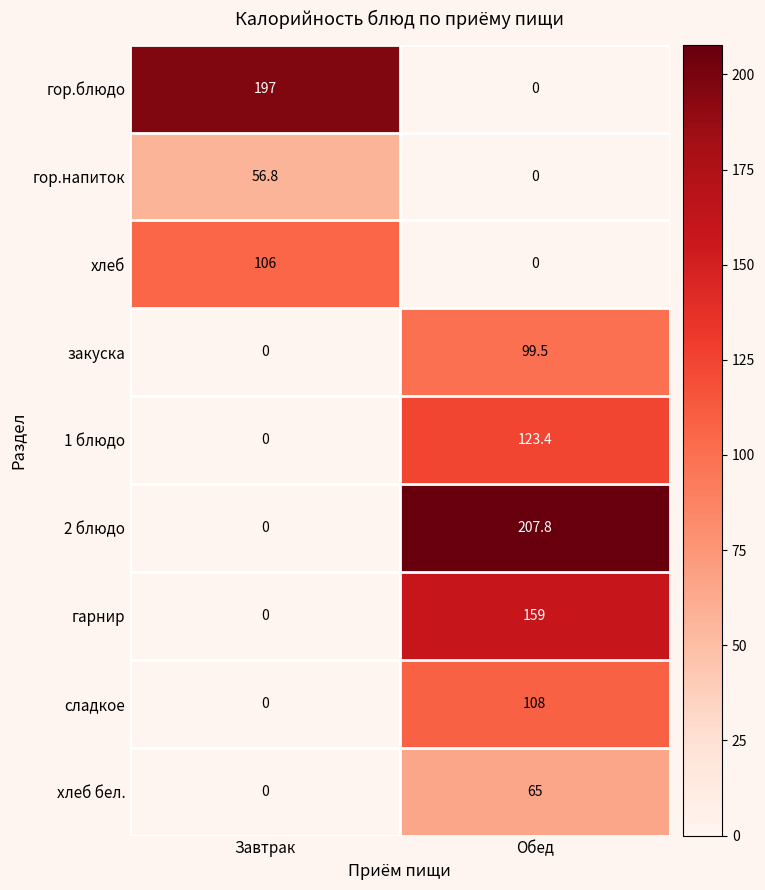

Reading left to right, list all the values displayed in this chart.

гор.блюдо: 197.0	0.0
гор.напиток: 56.8	0.0
хлеб: 106.0	0.0
закуска: 0.0	99.5
1 блюдо: 0.0	123.4
2 блюдо: 0.0	207.8
гарнир: 0.0	159.0
сладкое: 0.0	108.0
хлеб бел.: 0.0	65.0